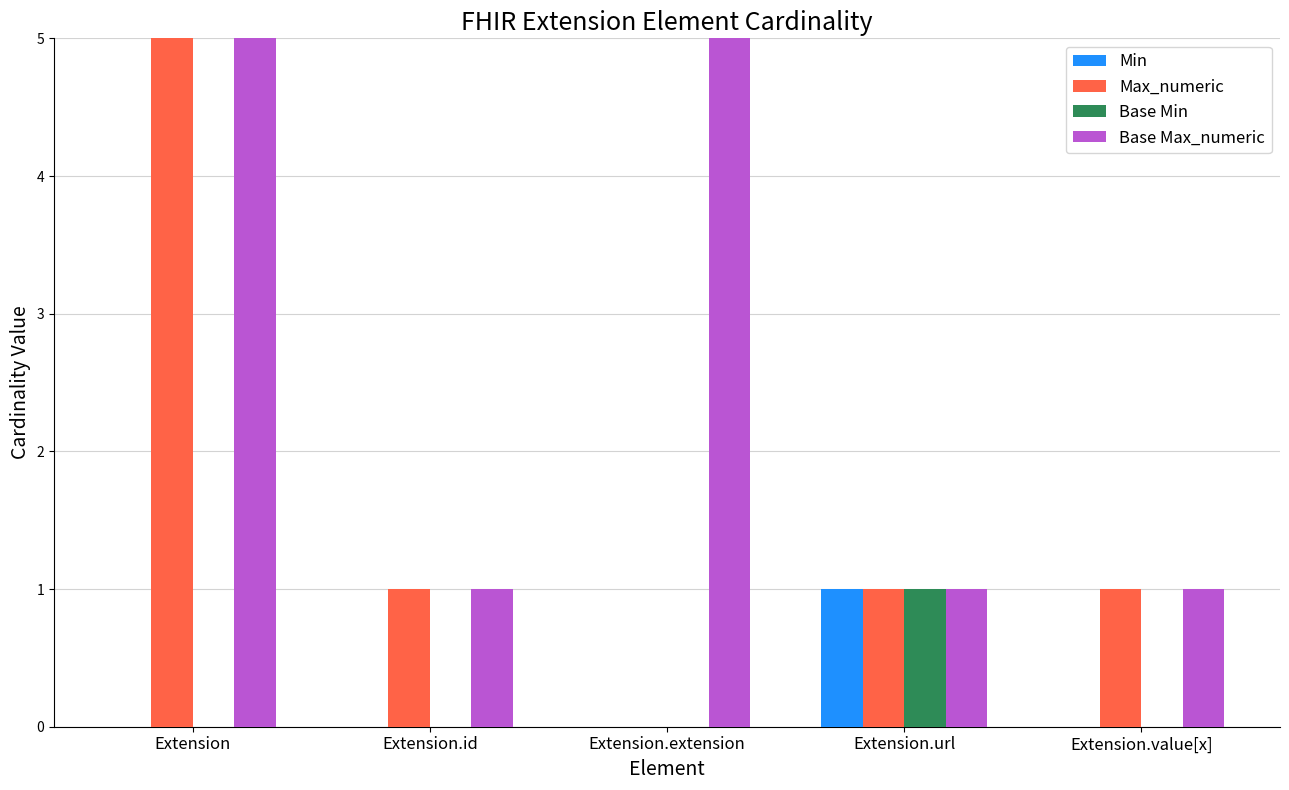

What are all the series names shown in the legend?

Min, Max_numeric, Base Min, Base Max_numeric